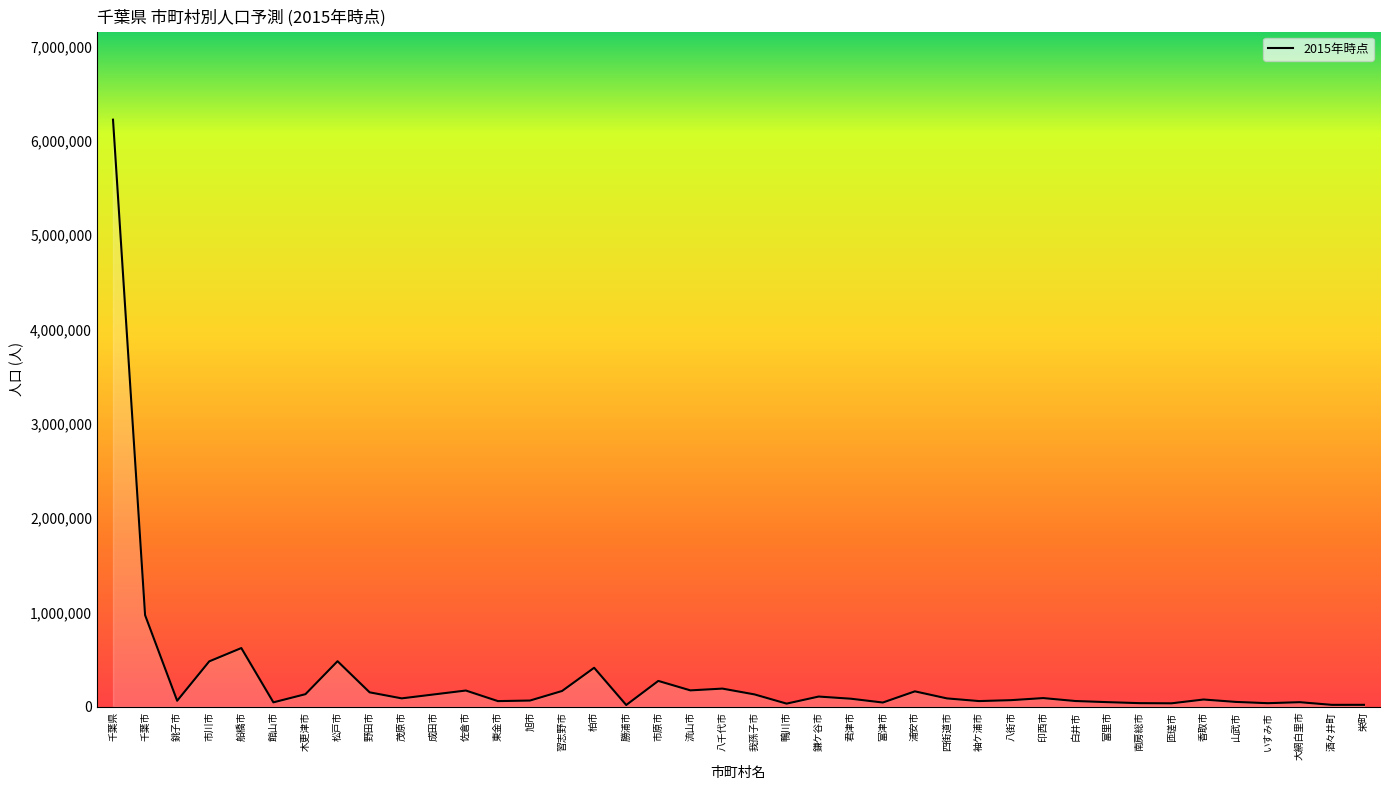

The chart shows a value of 1521420 at 千葉市. True or false?

False